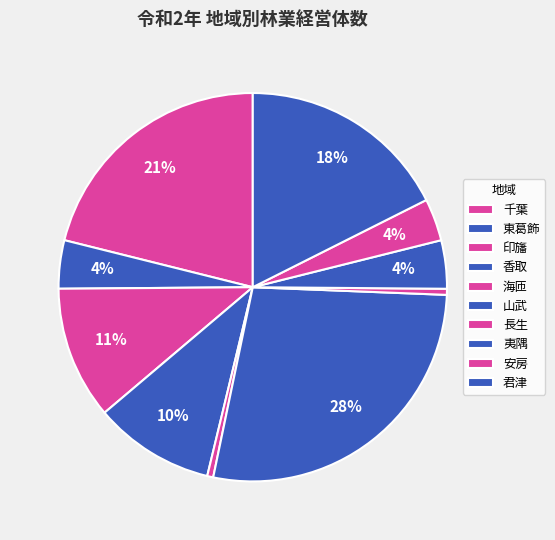

Count the number of slices in the pie.

10